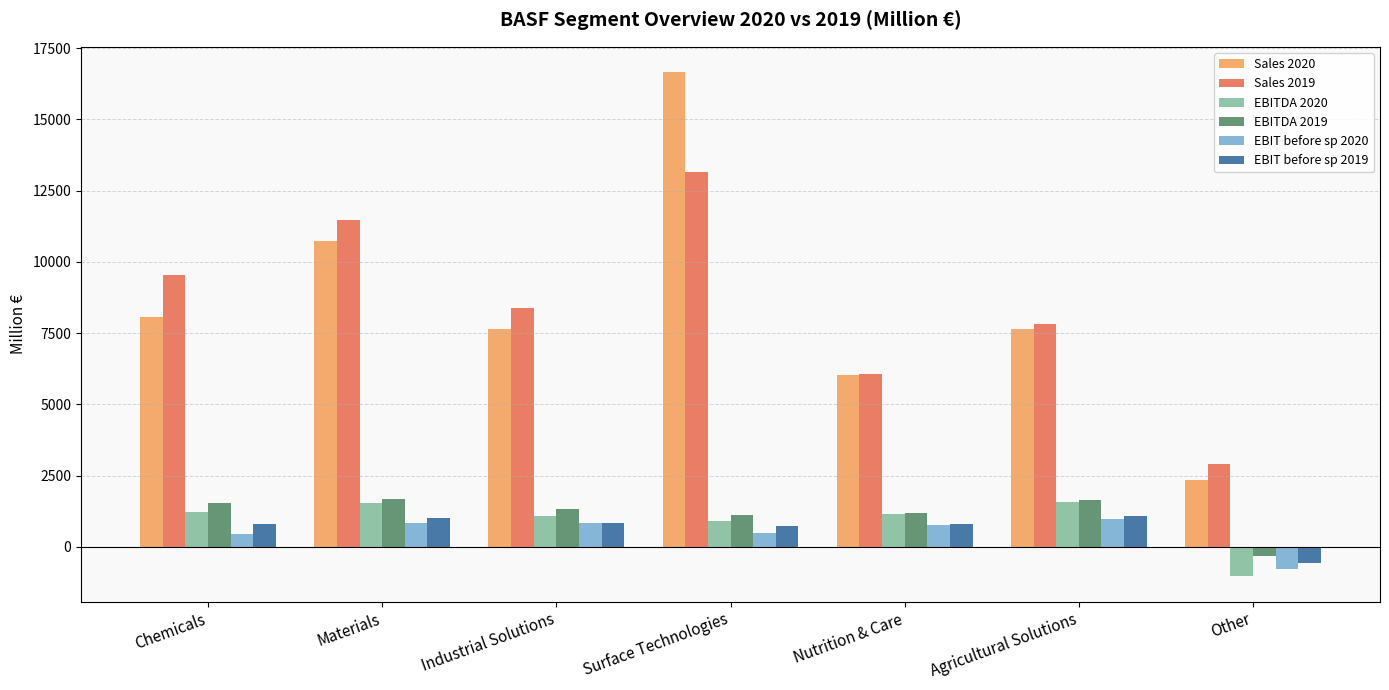

What is the spread (max minus min) of values at Materials?

10631